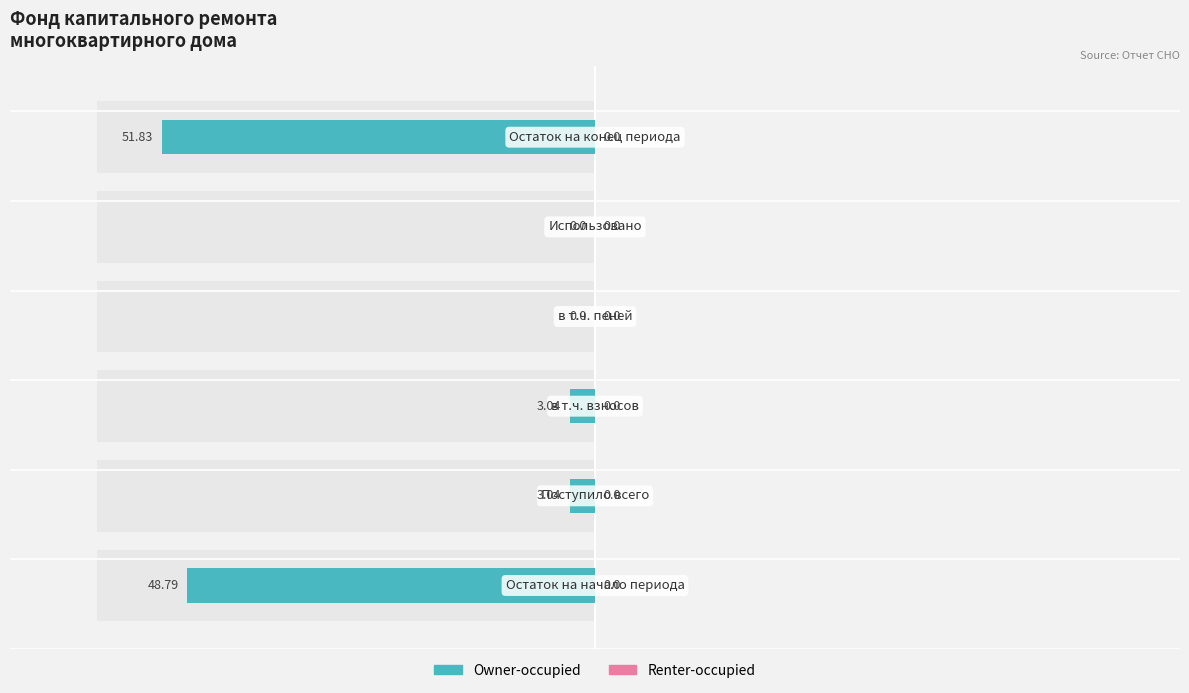

How many values in the Owner-occupied series are below -3?

4